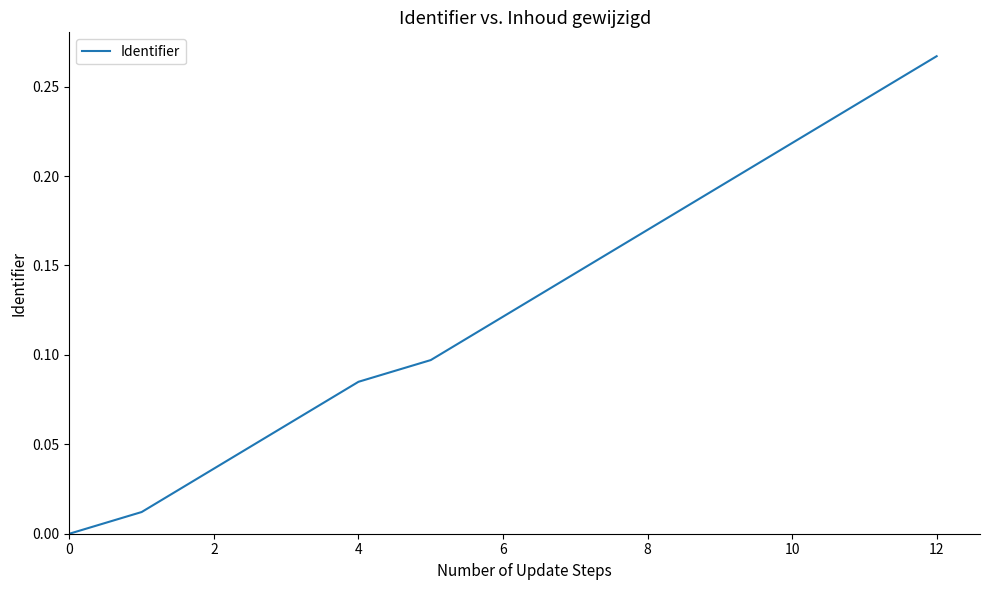

Reading left to right, what are all the values shown in this chart?

0.0	0.0	0.0	0.1	0.1	0.1	0.1	0.1	0.2	0.2	0.2	0.2	0.3